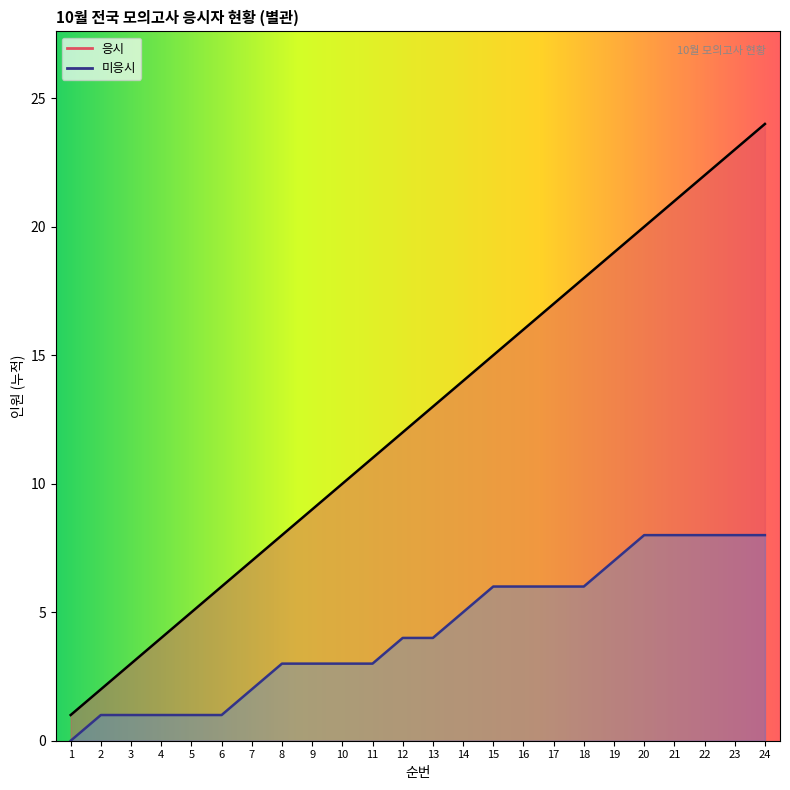

What is the sum of all 미응시 values?

103